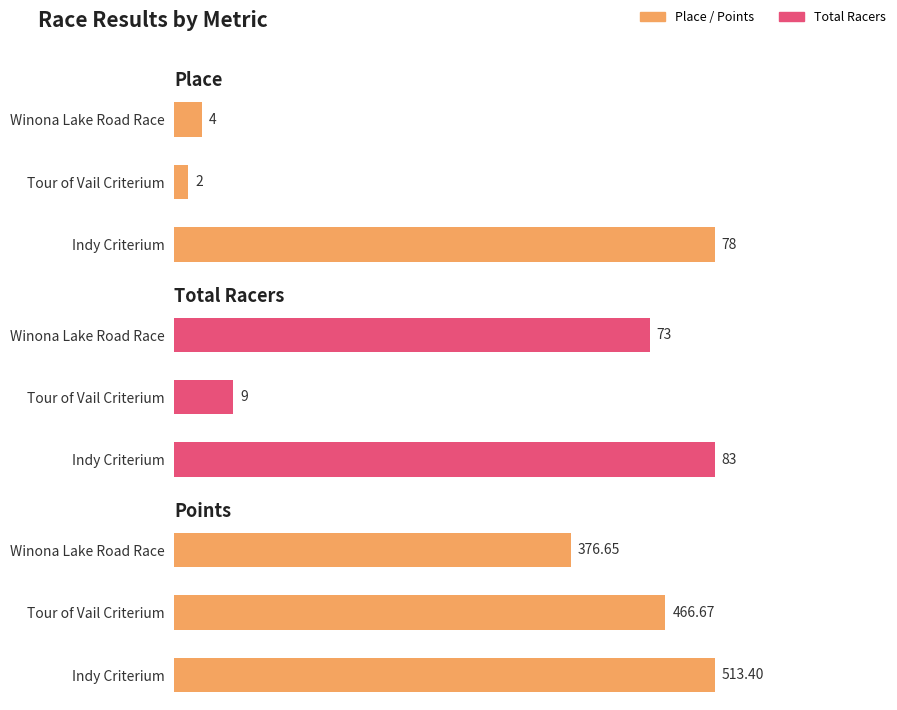

What is the value of the Place bar at the 1st from the left?

4.0